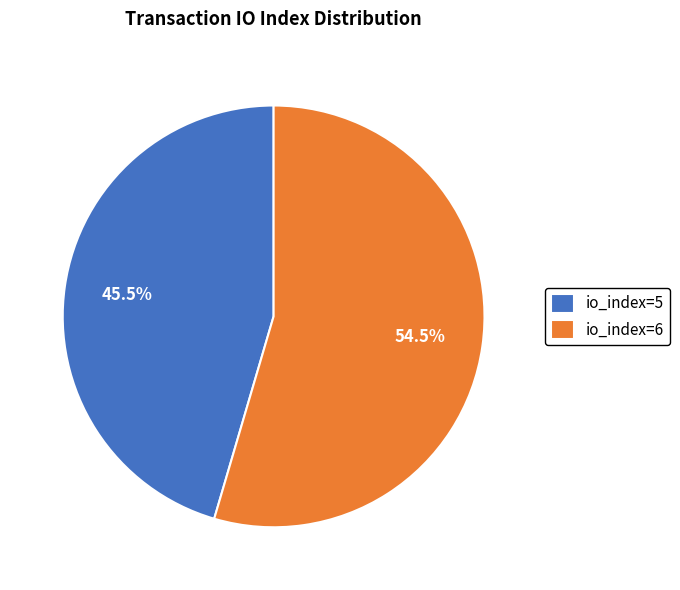

To the nearest percent, what is the difference between the io_index=5 and io_index=6 slice percentages?

9%